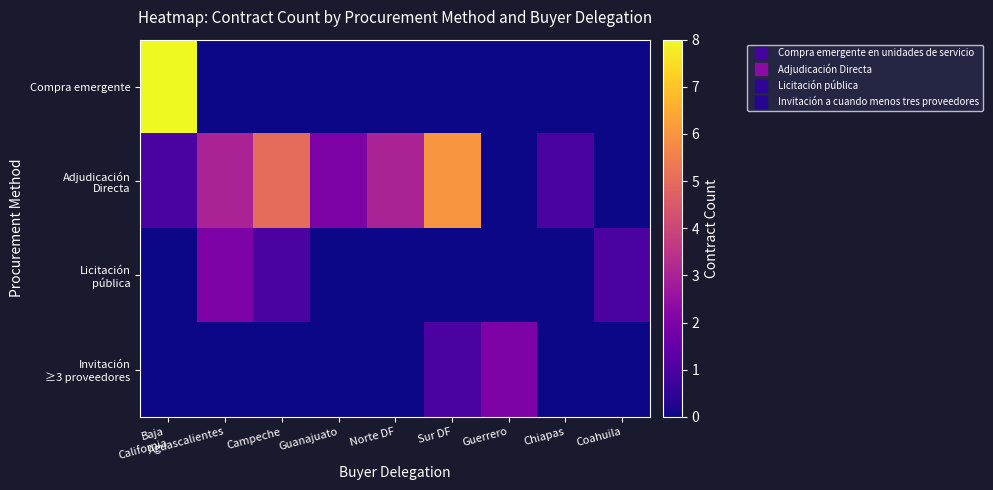

What is the maximum value shown in the chart?

8